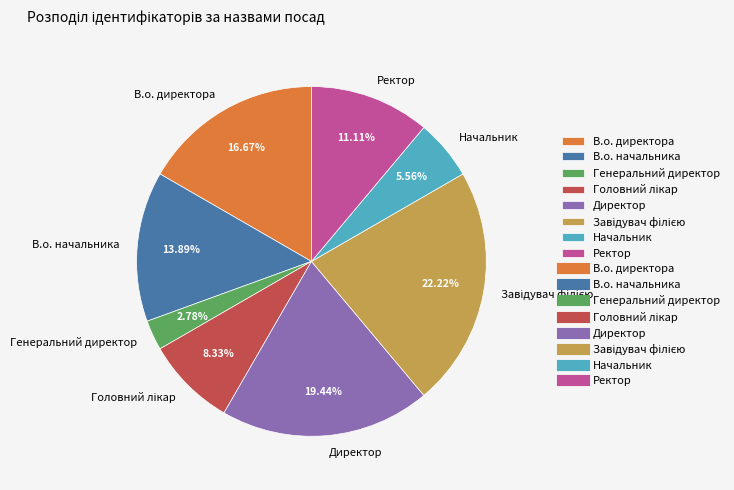

What is the ratio of the value at Директор to the value at В.о. начальника?

1.4